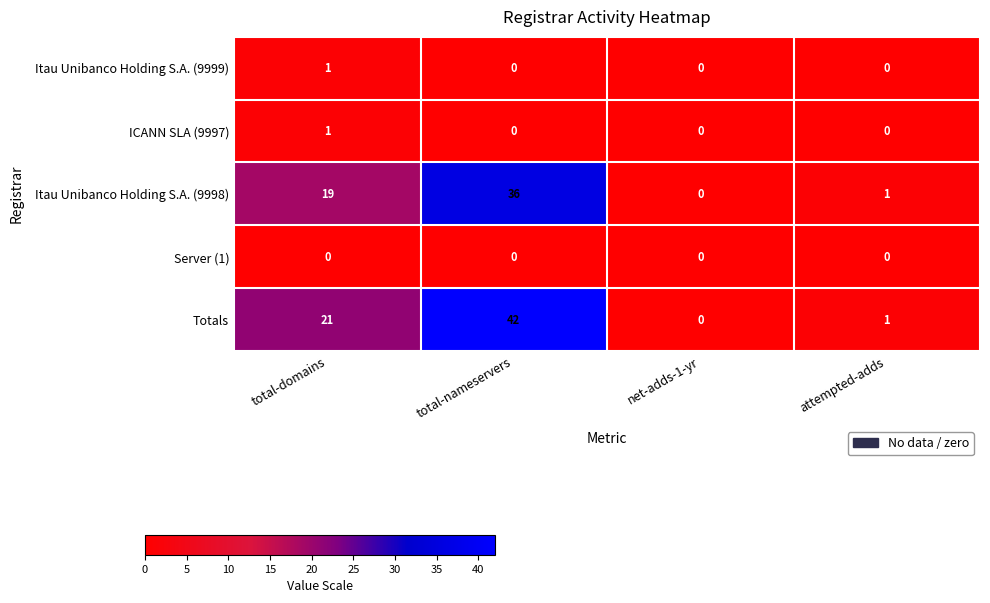

Which series has the largest total across all categories?

Totals